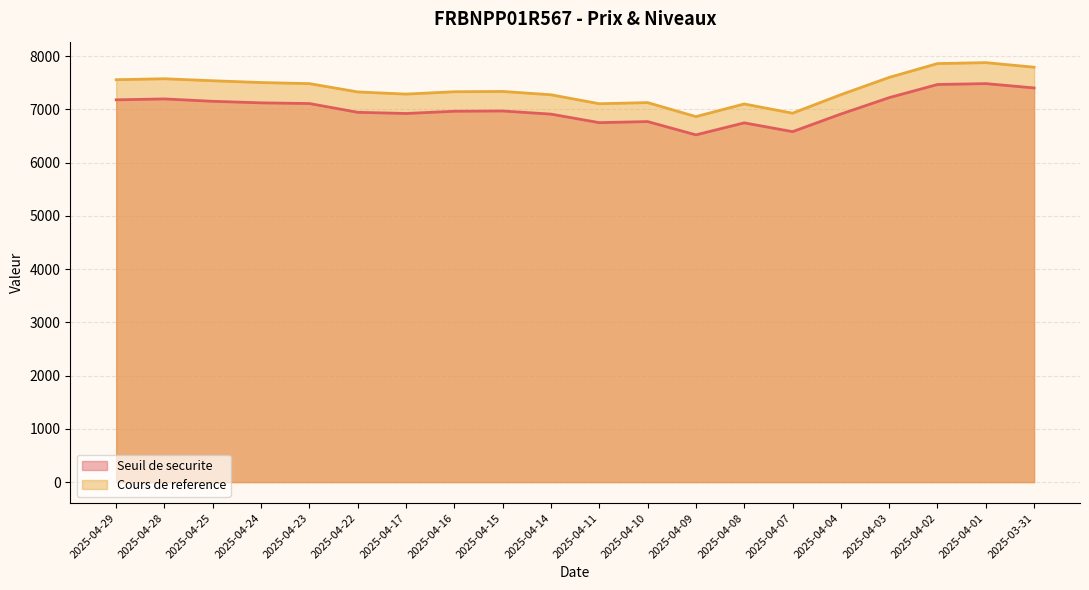

True or false: Cours de reference has more than 2 points higher than both neighbors.

True